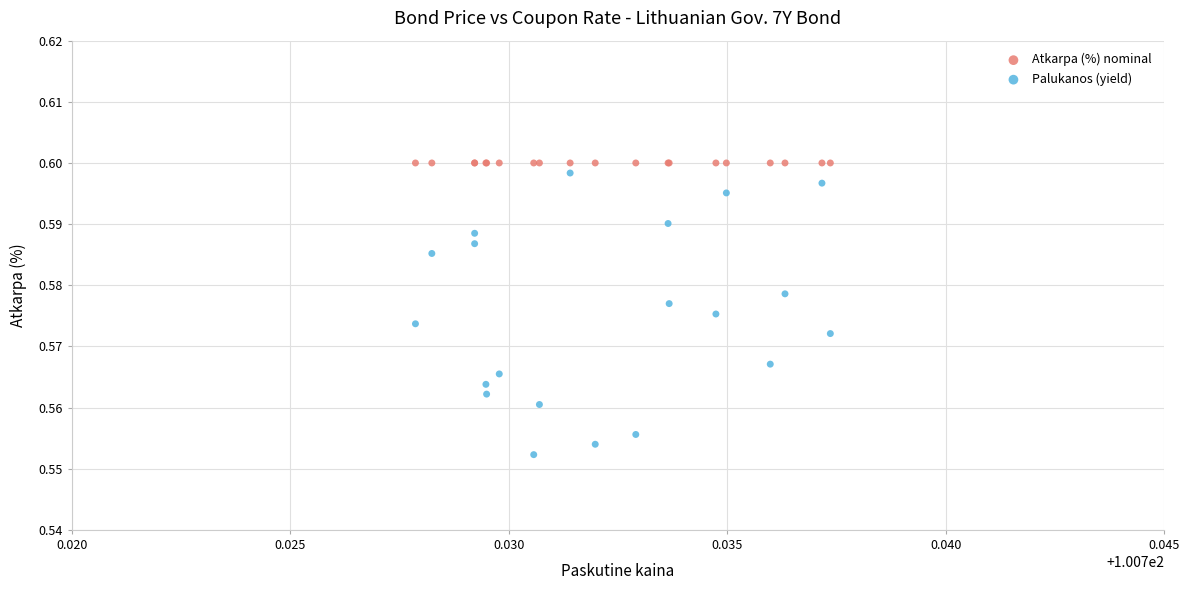

Which series reaches the minimum Y coordinate?

Palukanos (yield)